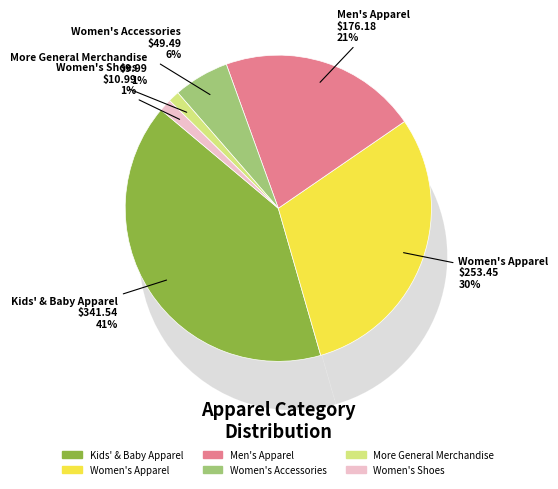

The Kids' & Baby Apparel slice represents 46% of the pie. True or false?

False